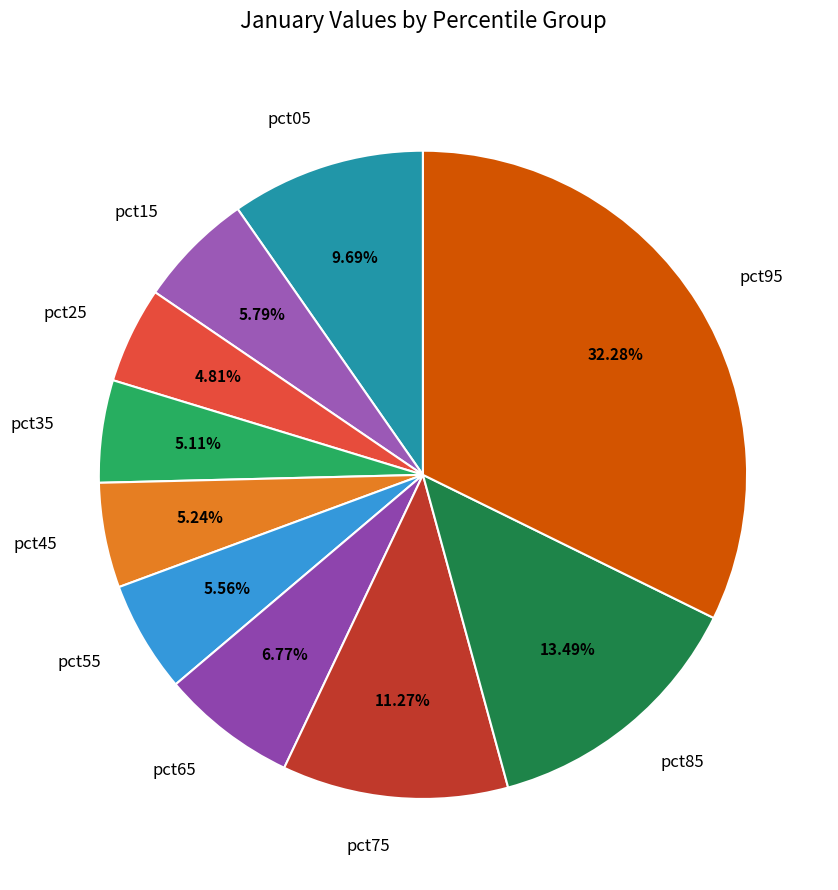

Count the number of slices in the pie.

10